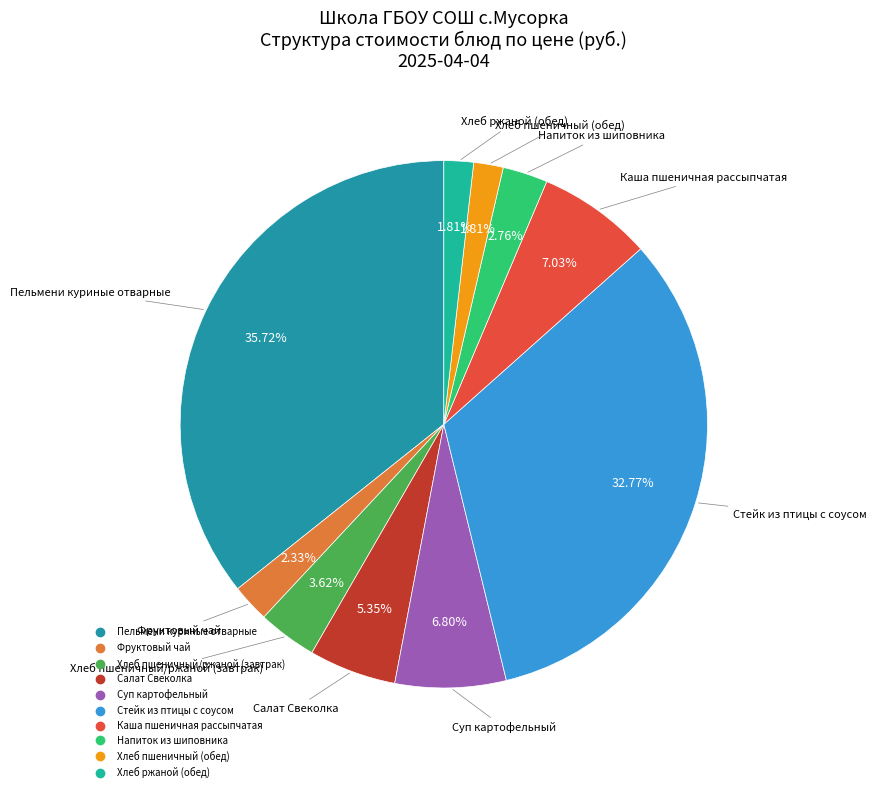

Approximately how many times larger is the value at Стейк из птицы с соусом compared to Суп картофельный?

4.8